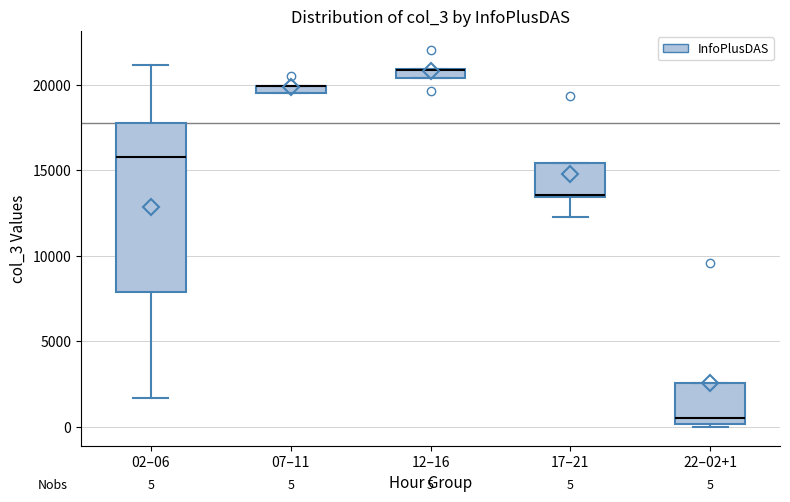

Which box is the tallest, from its lower edge to its upper edge?

02–06